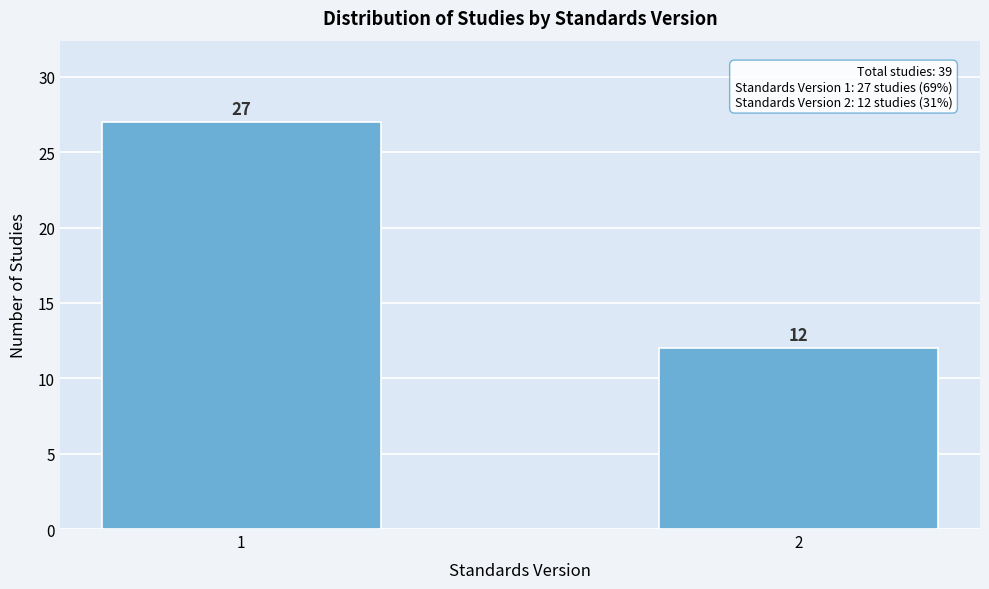

Reading left to right, transcribe all the data shown in this chart.

1=27	2=12